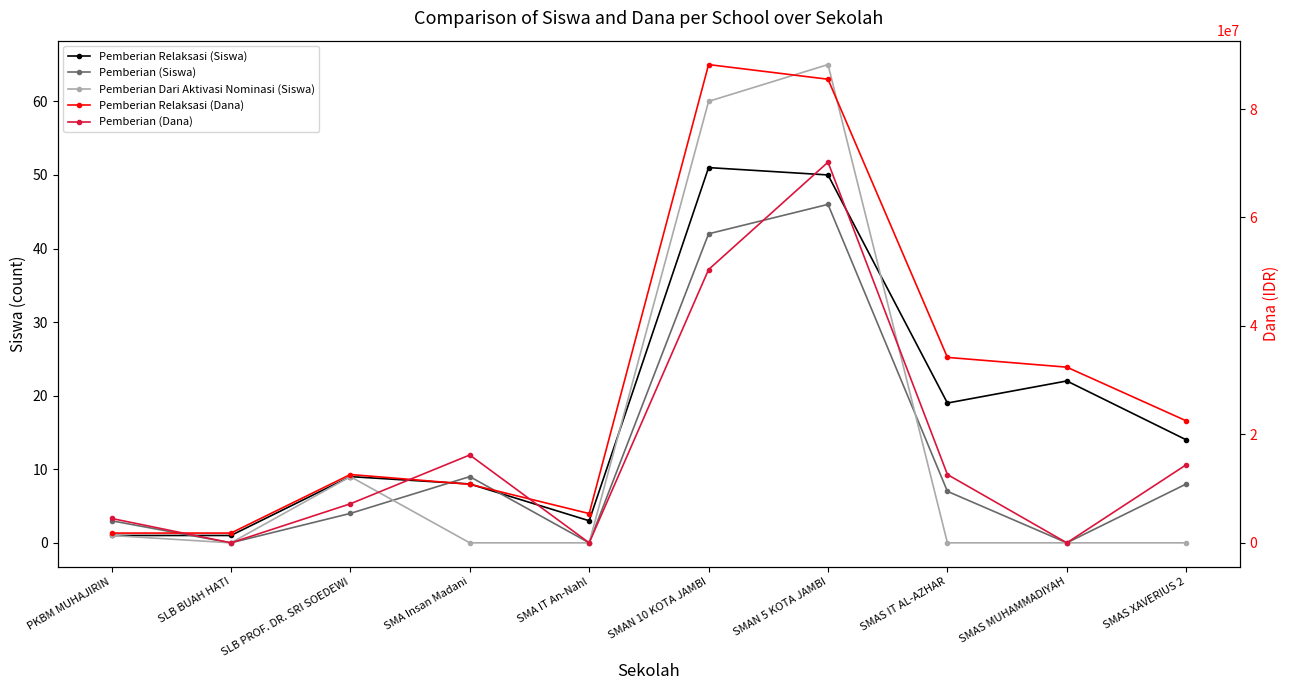

List the series in order of their peak value, lowest first.

Pemberian (Siswa), Pemberian Relaksasi (Siswa), Pemberian Dari Aktivasi Nominasi (Siswa), Pemberian (Dana), Pemberian Relaksasi (Dana)